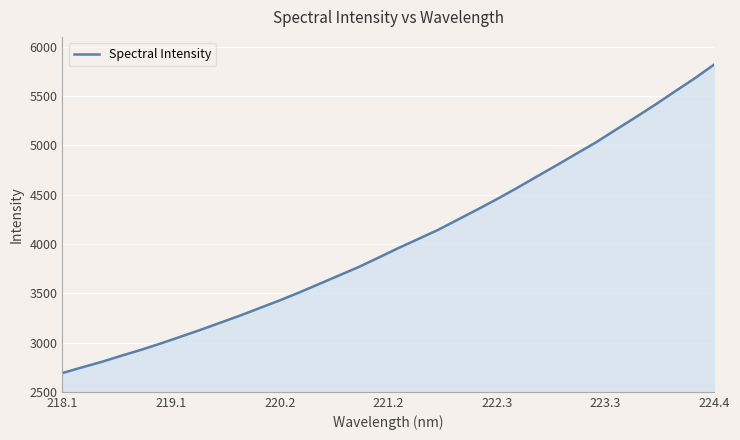

Count the number of data series in this chart.

1